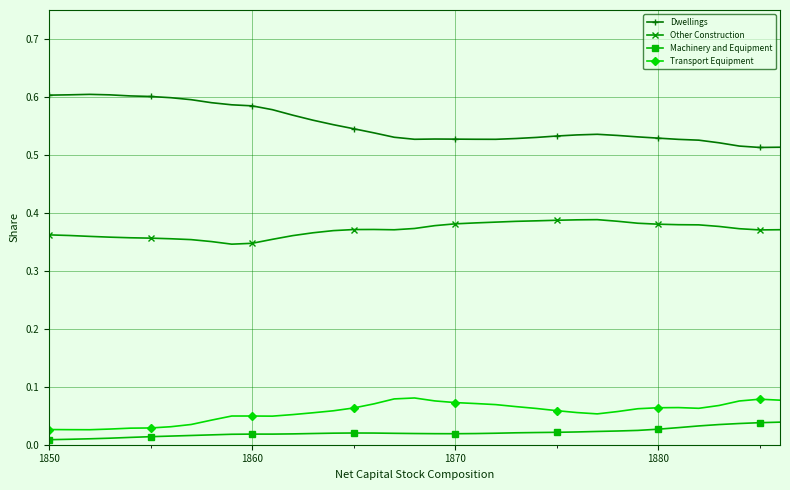

In Dwellings, how many points are higher than both neighbors (excluding endpoints)?

3